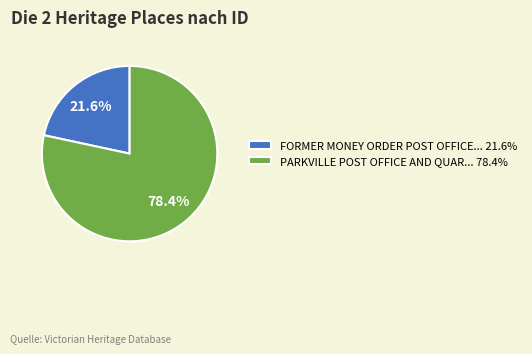

Which category has the smallest portion of the pie?

FORMER MONEY ORDER POST OFFICE... 21.6%